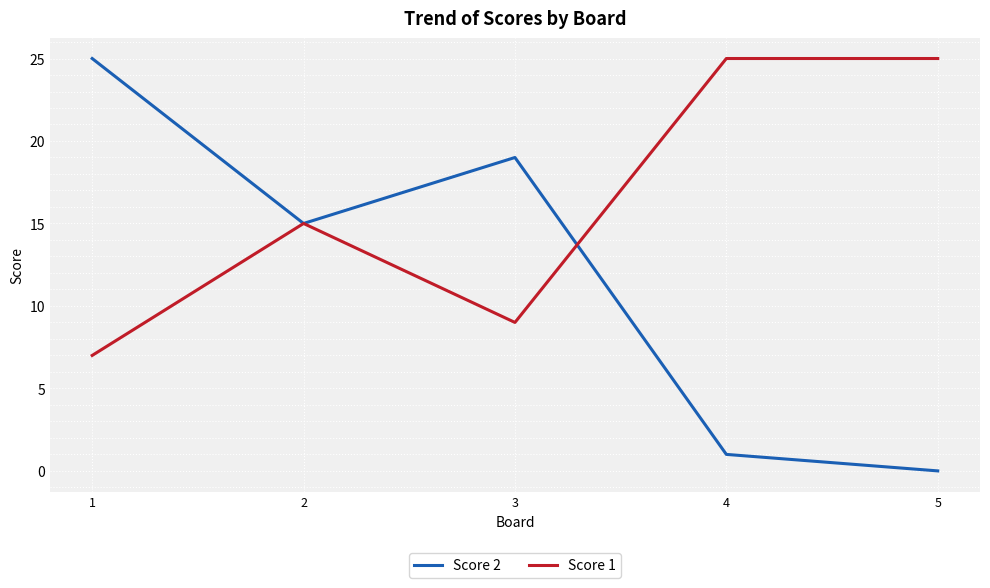

What is the average value of the Score 2 series?

12